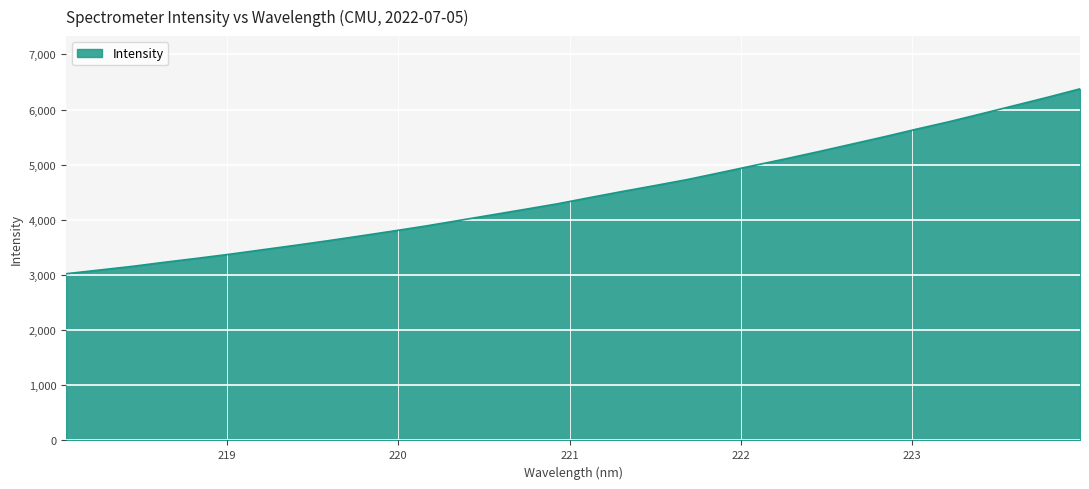

What is the maximum value shown in the chart?

6375.5